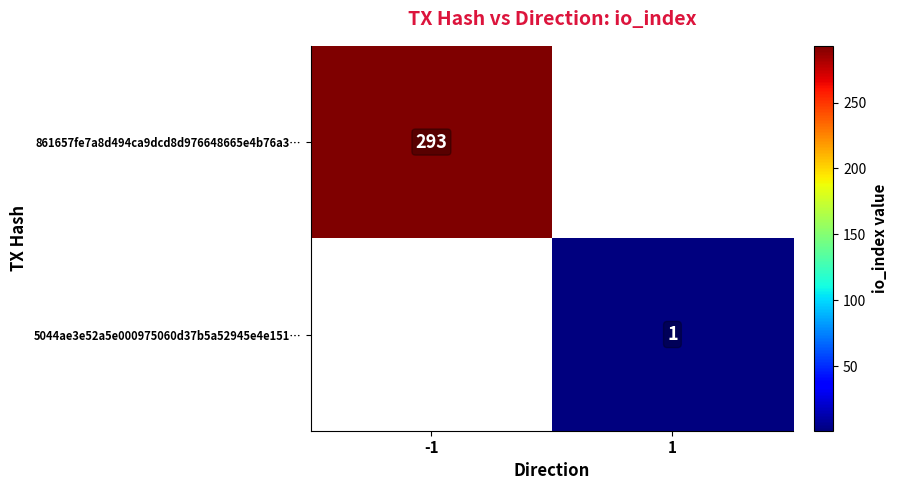

The 861657fe7a8d494ca9dcd8d976648665e4b76a3… series shows 497 at -1. True or false?

False